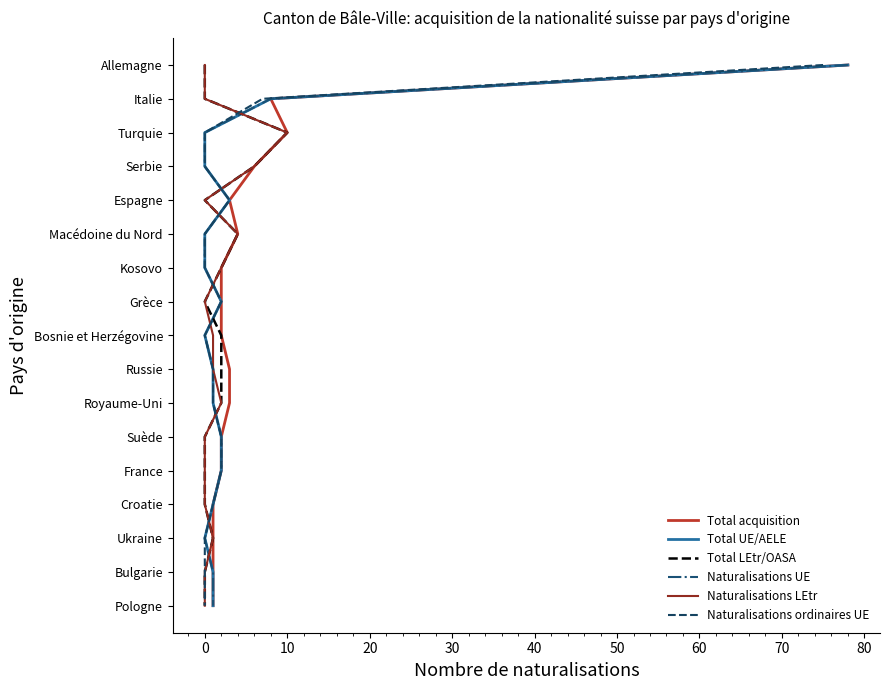

Which series changed the most between 20 and 70?

Total acquisition